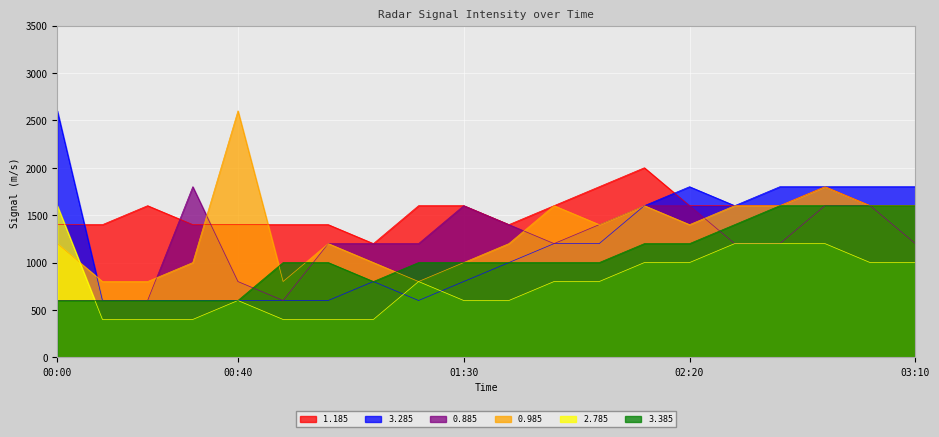

Which series has the largest range (max minus min)?

3.285